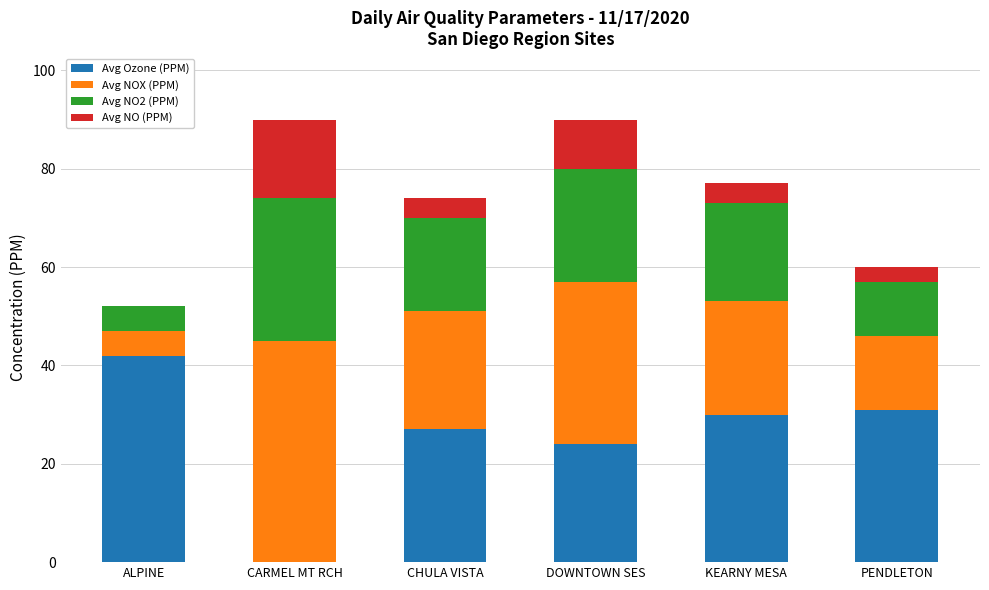

How many data points does each series have?

6